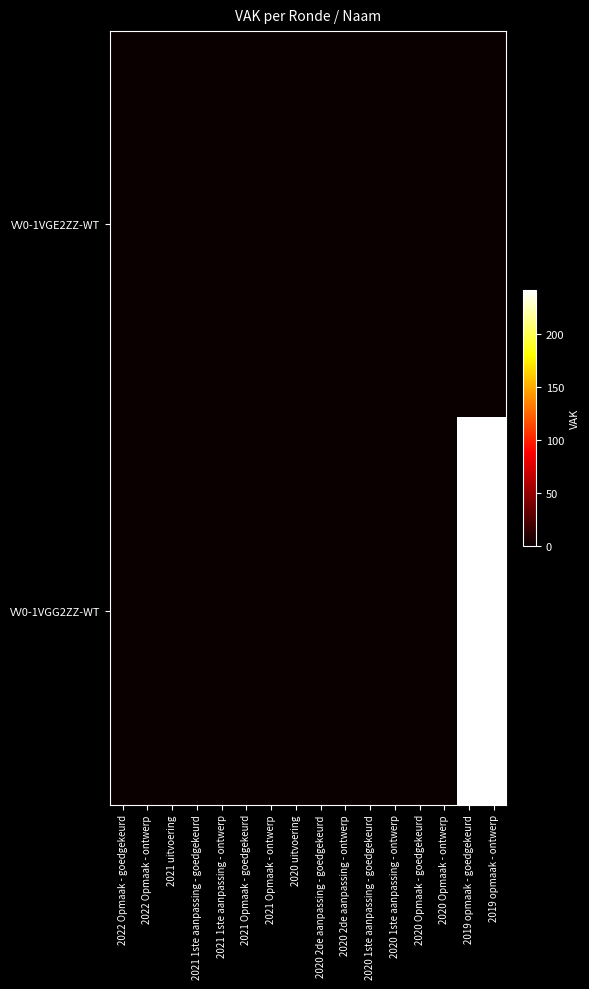

Which series has the widest spread of values?

VV0-1VGG2ZZ-WT